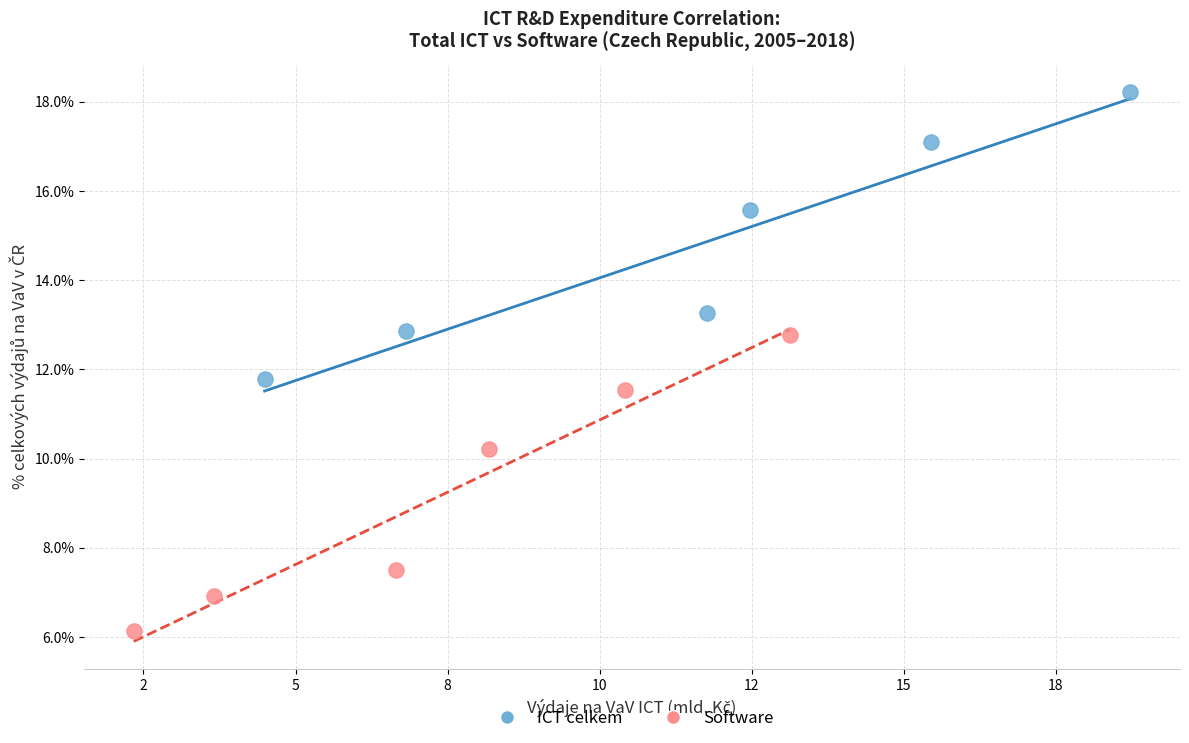

What are all the series names shown in the legend?

ICT celkem, Software